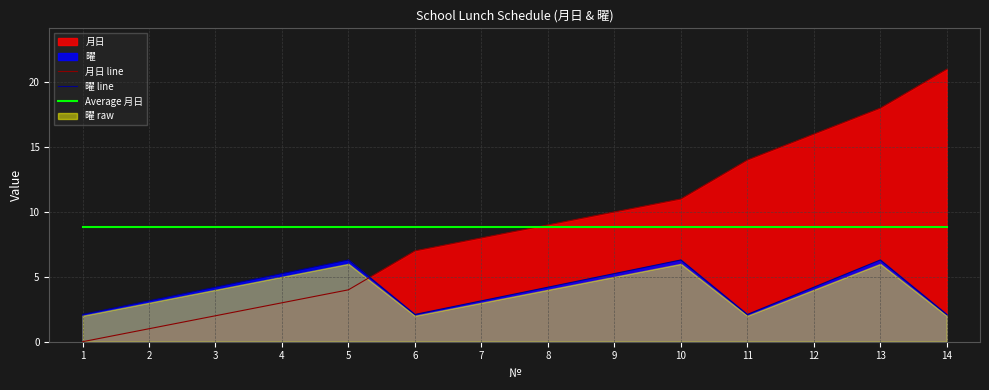

How many data points in 曜 line are above 4?

8